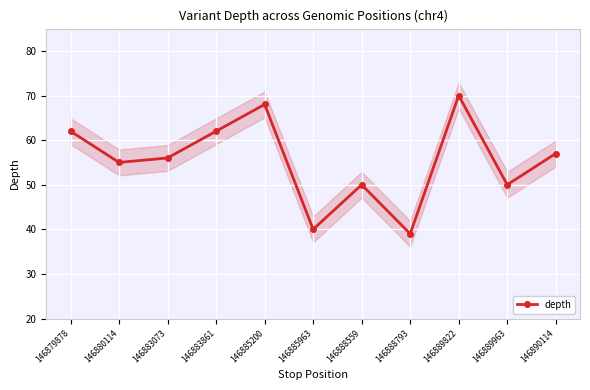

Which label corresponds to the smallest value in the chart?

146888793